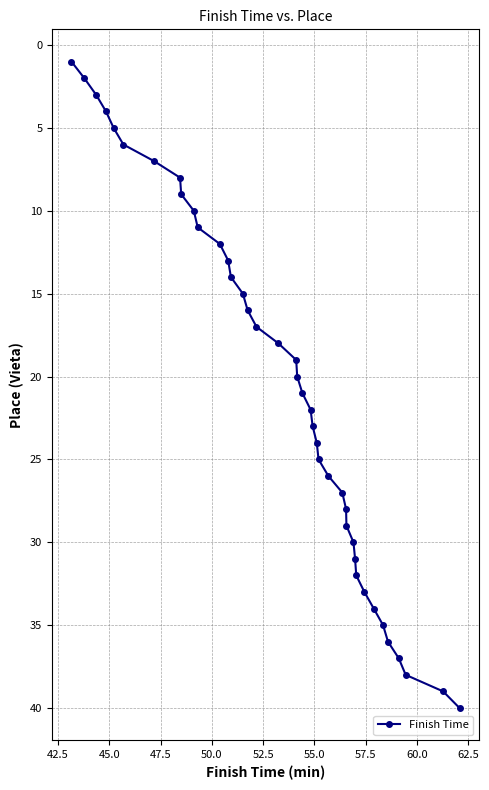

True or false: the data has more than 0 interior local peaks.

False